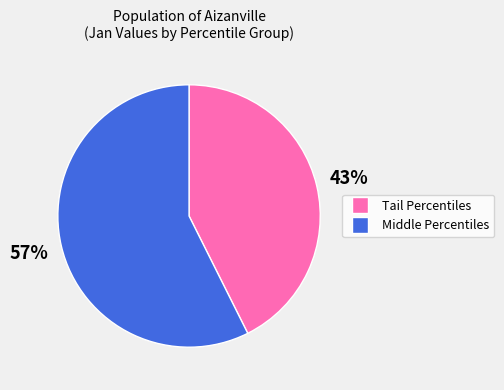

Is there any slice that represents more than half of the pie?

Yes